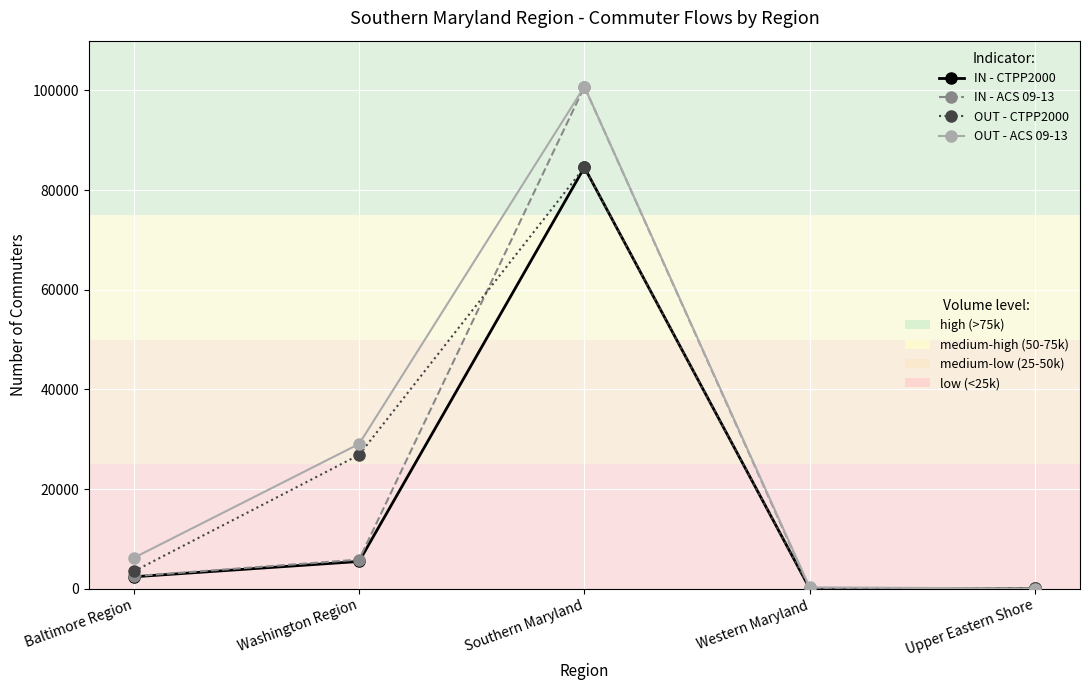

Which category has the highest value across all series?

Southern Maryland